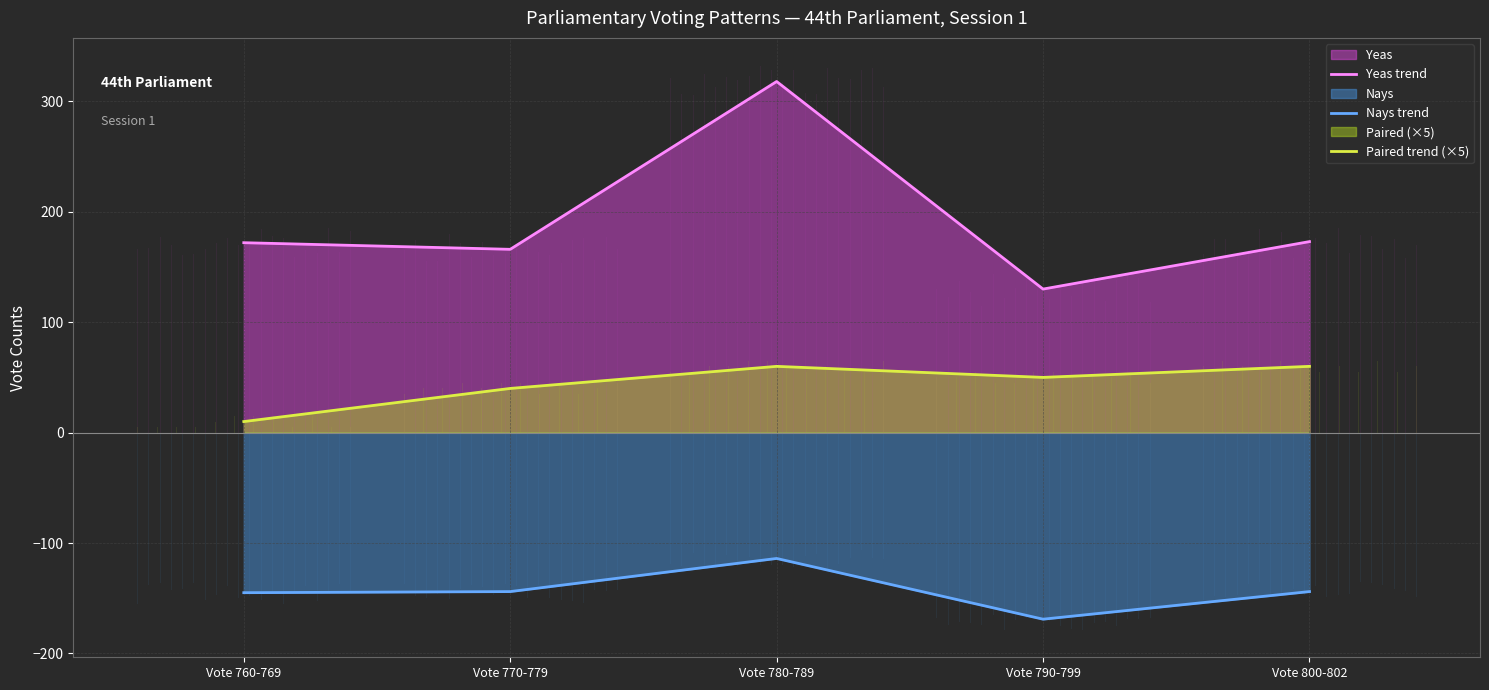

At Vote 780-789, list the series in order from largest to smallest.

Yeas trend, Paired trend (×5), Nays trend